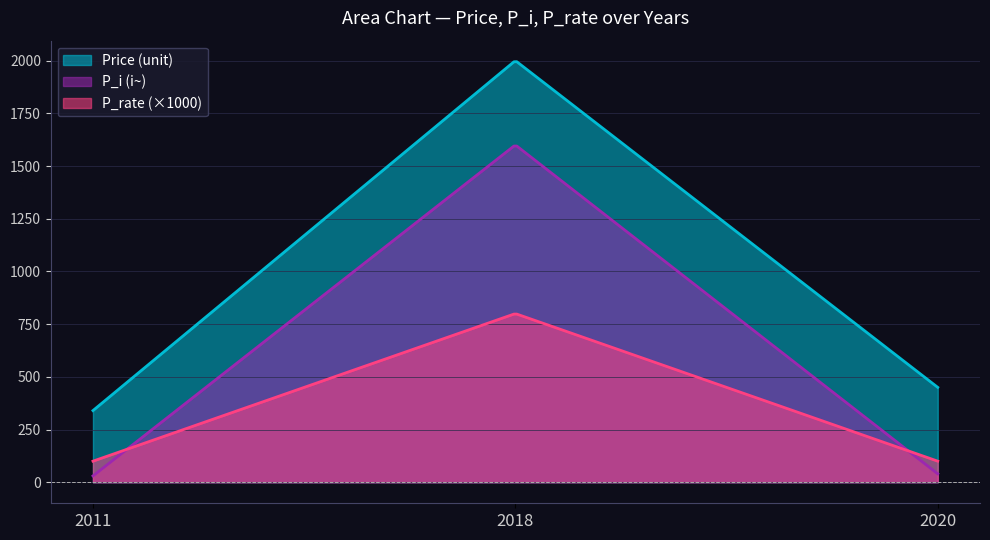

What is the sum of all P_i (i~) values?

244464.9